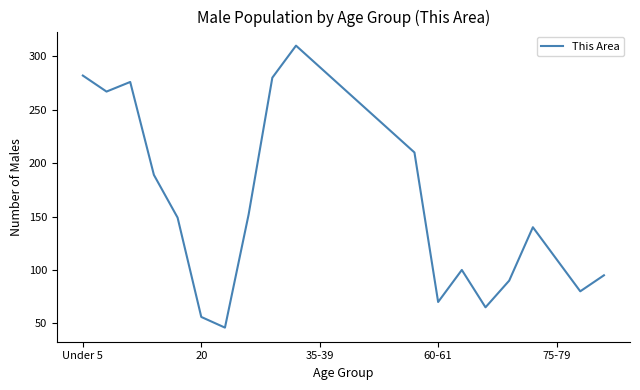

What is the smallest value displayed?

46